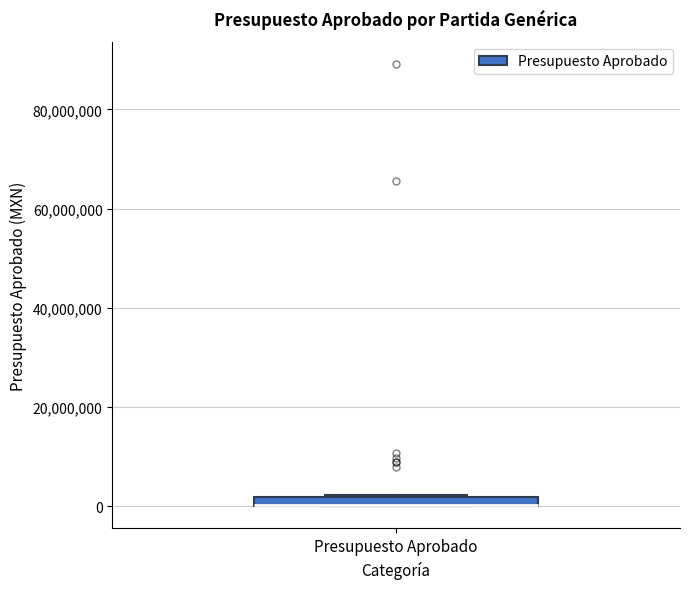

Where is the upper edge of the box for Presupuesto Aprobado on the y-axis? The values are not printed on the chart, so give them approximately, as read against the axis.

2000000